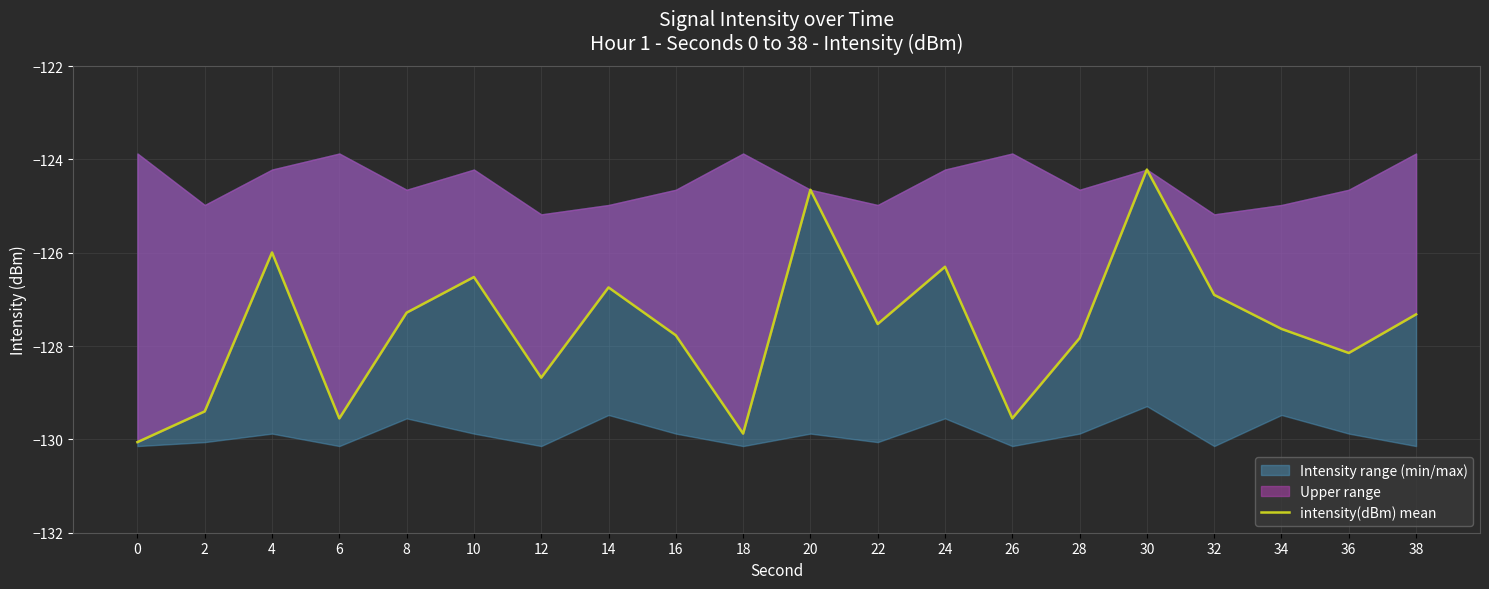

What is the difference between the values at 10 and 38?

0.8